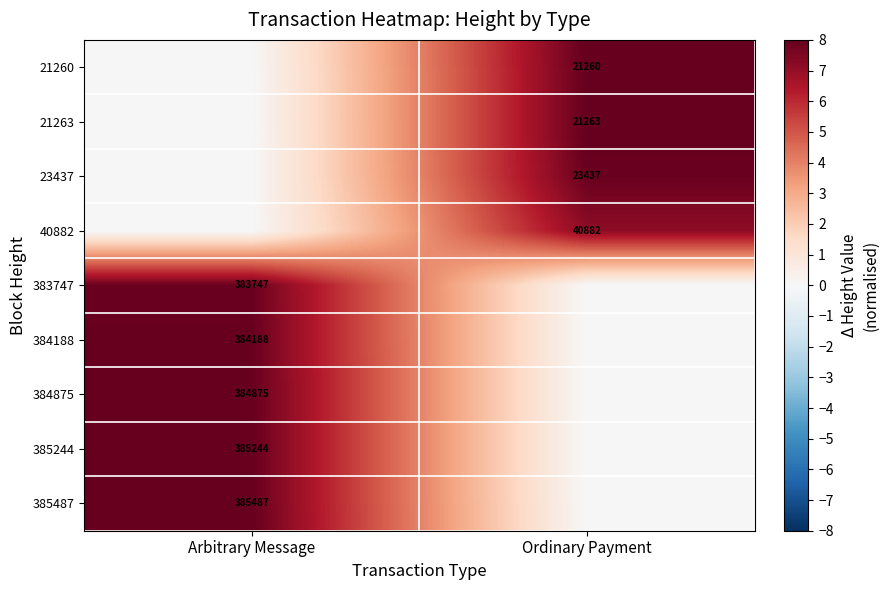

True or false: 23437 has a value of 11994 at Ordinary Payment.

False